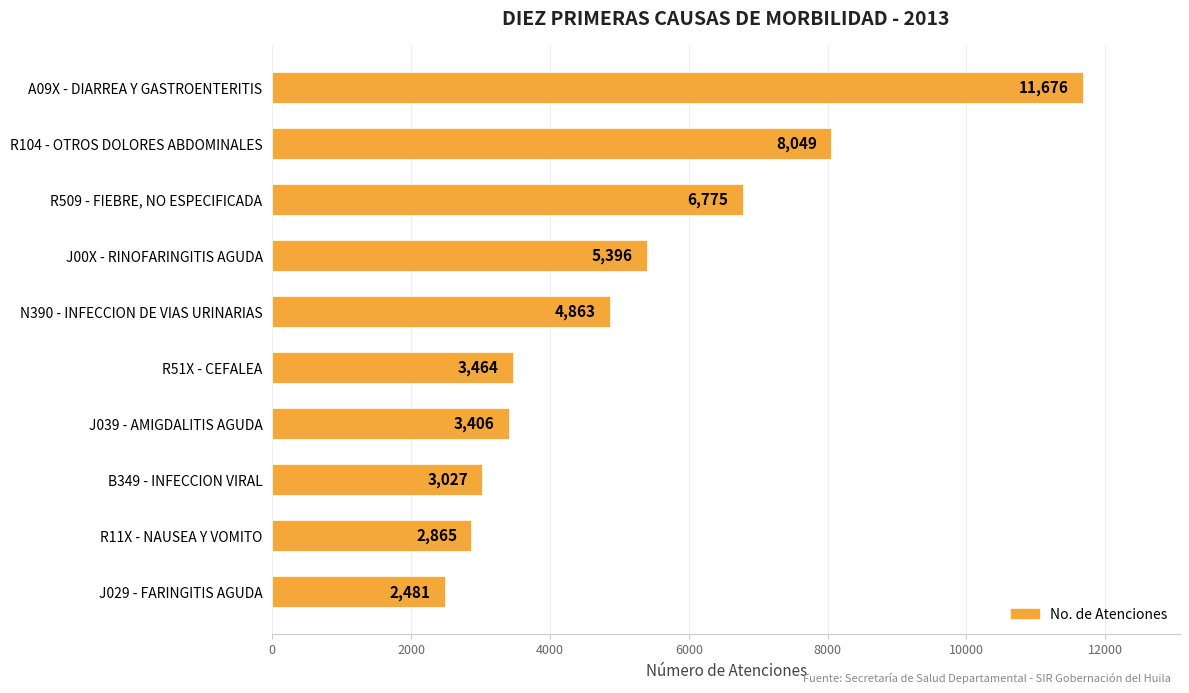

What is the label of the 1st bar from the bottom?

J029 - FARINGITIS AGUDA